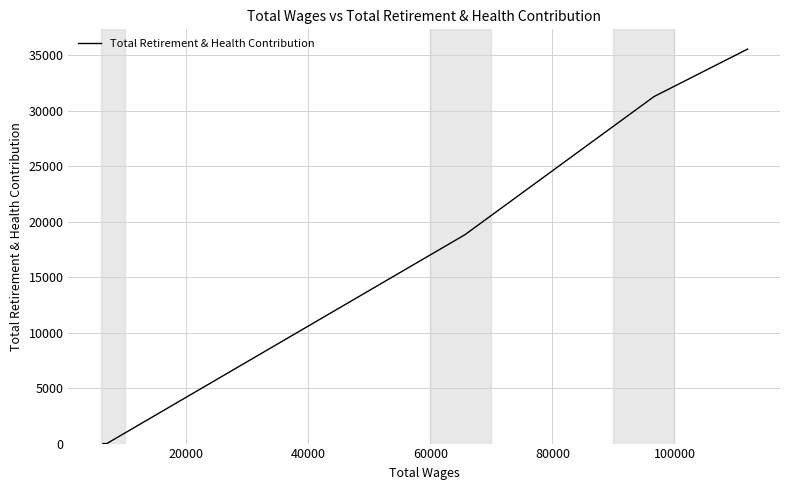

What is the maximum value shown in the chart?

35536